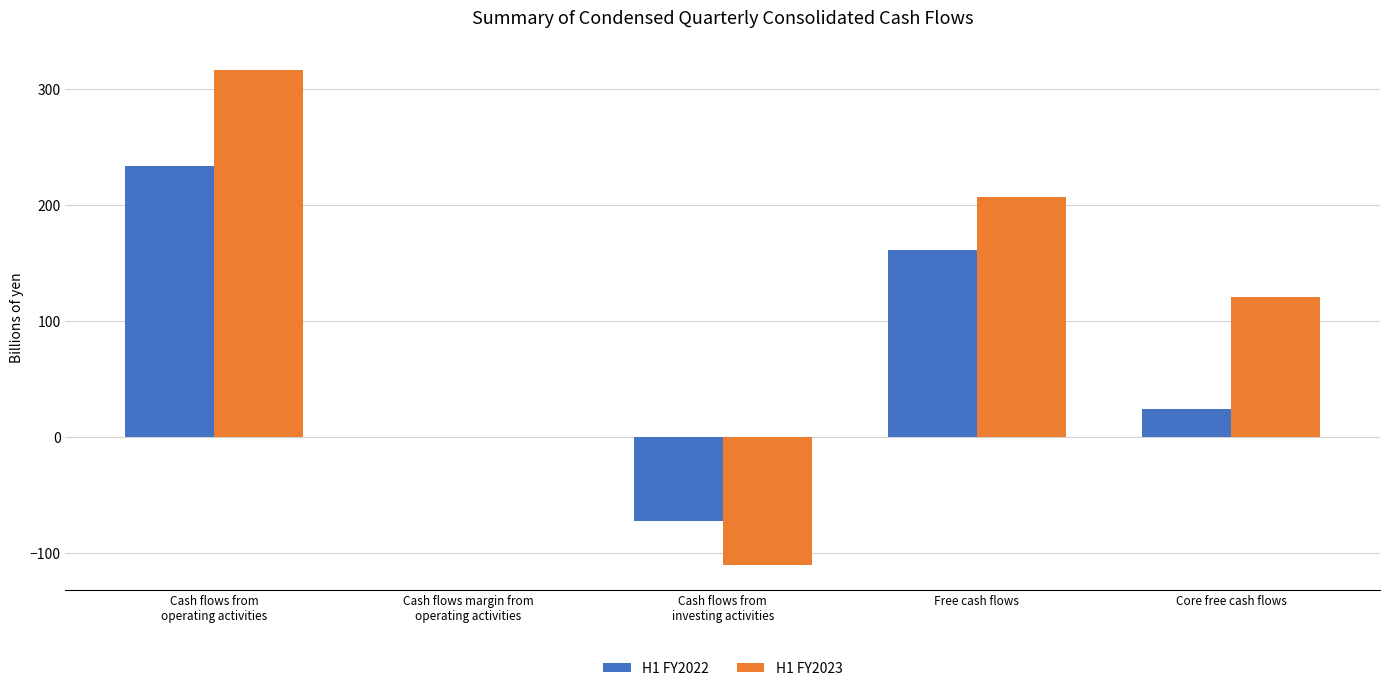

Which label corresponds to the largest value in the chart?

Cash flows from
operating activities